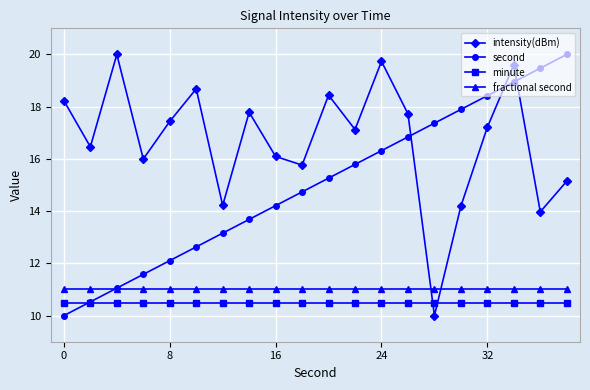

What is the highest value of the second series?

20.0